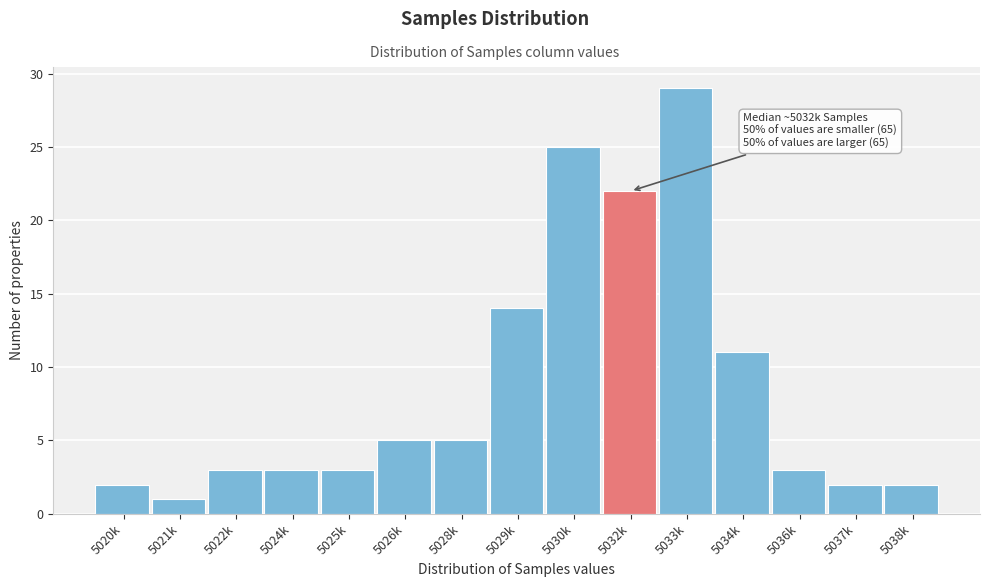

Reading right to left, extract all data points from this chart.

2	2	3	11	29	22	25	14	5	5	3	3	3	1	2